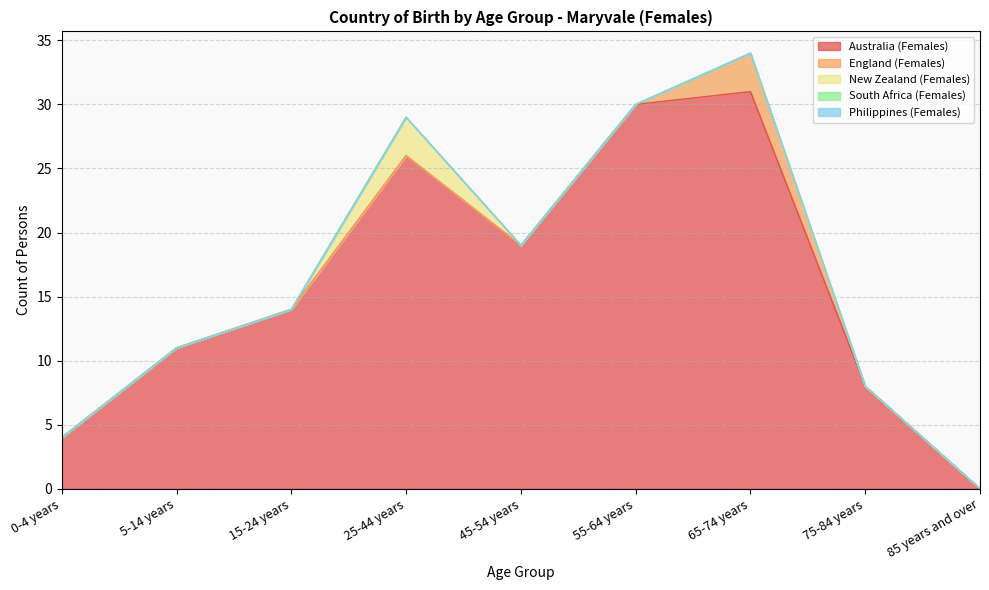

True or false: Australia (Females) has a value of 8 at 75-84 years.

True